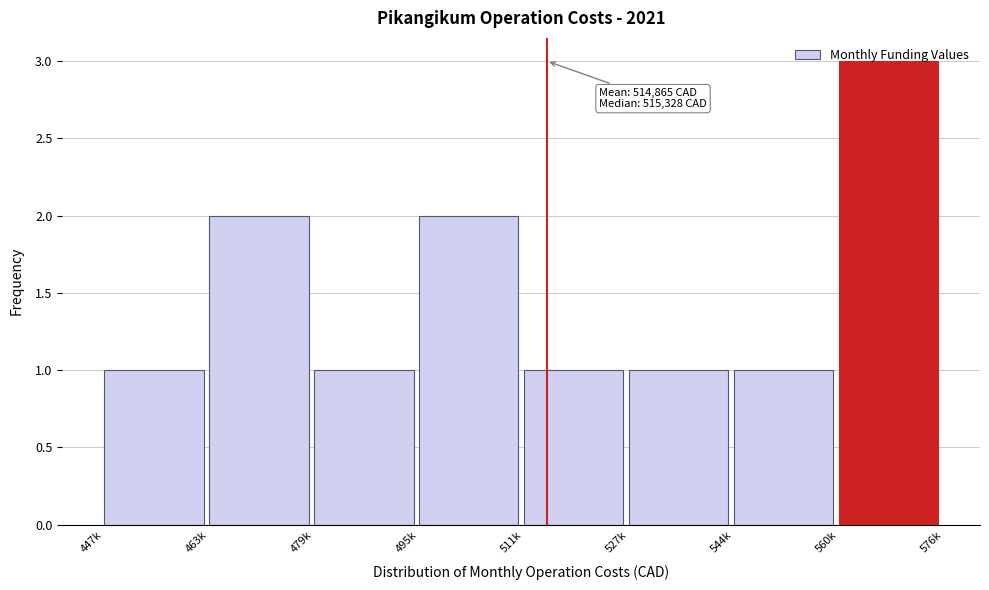

What is the sum of the values at 495k and 560k?

5